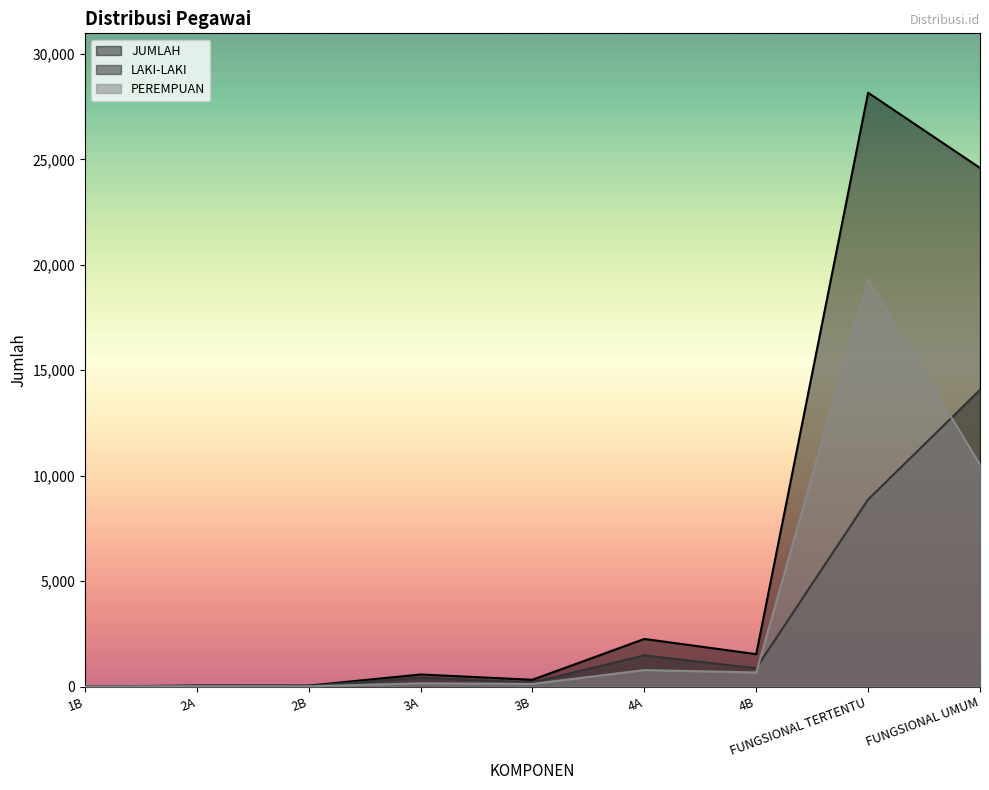

List the series in order of their peak value, lowest first.

LAKI-LAKI, PEREMPUAN, JUMLAH